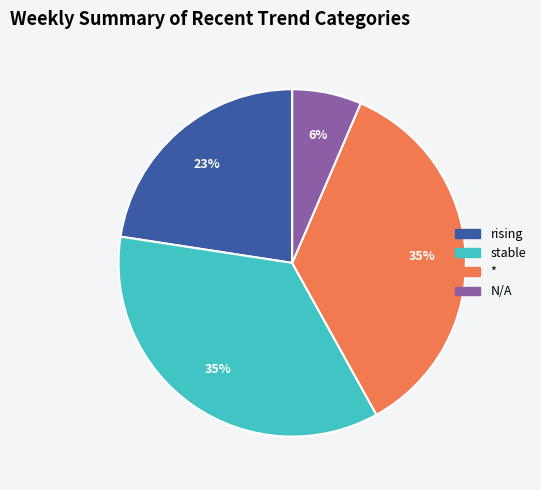

Is there any slice that represents more than half of the pie?

No